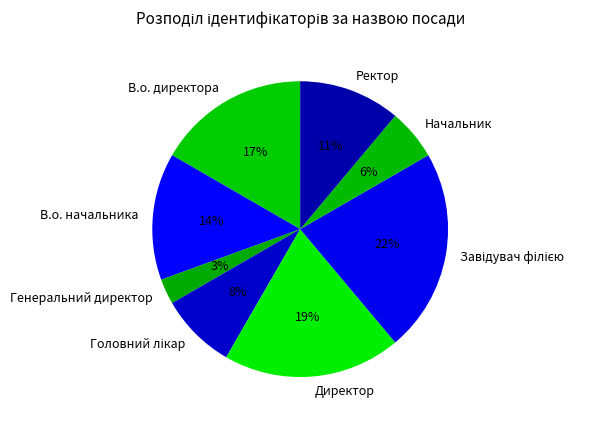

Approximately how many times larger is the value at В.о. директора compared to В.о. начальника?

1.2